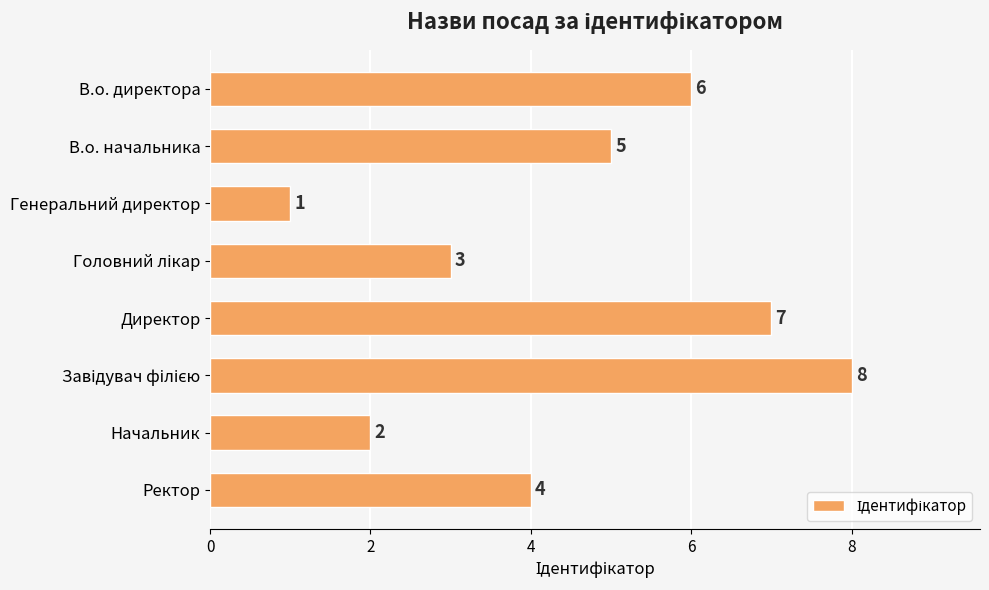

Are the bars grouped side by side (vs. stacked)?

No